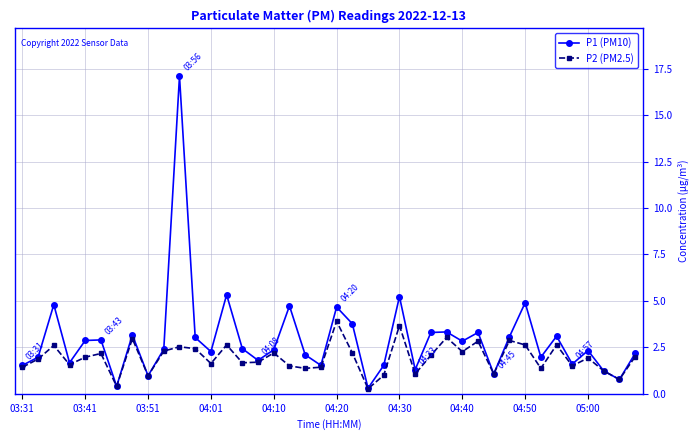

Is this an area chart (filled region under the line)?

No